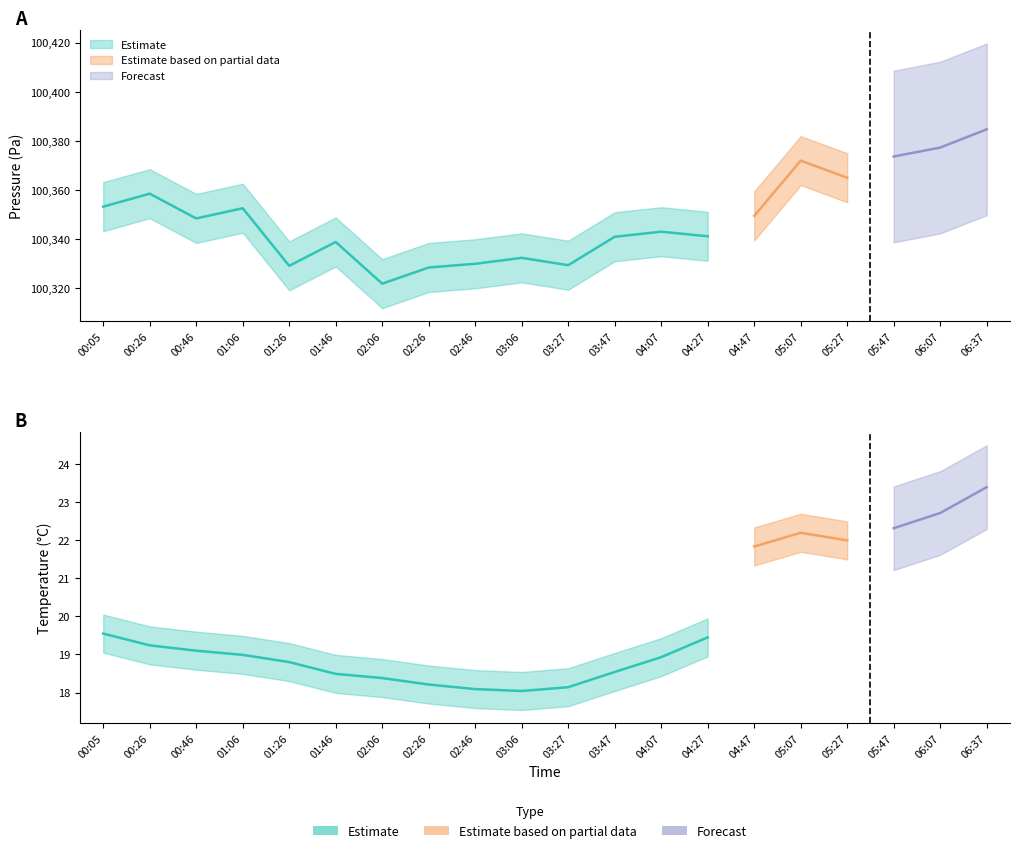

Where is the first local maximum for temperature_upper?

05:07